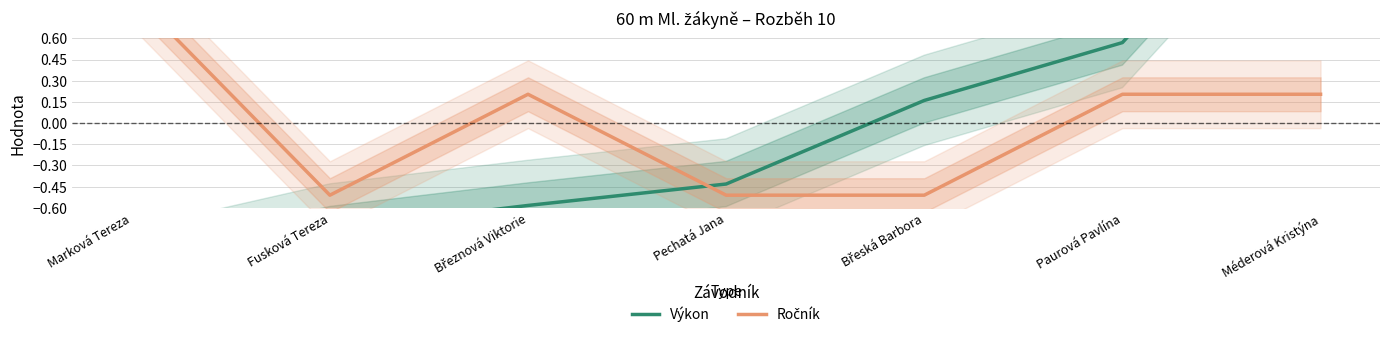

What is the spread (max minus min) of values at Marková Tereza?

2.0